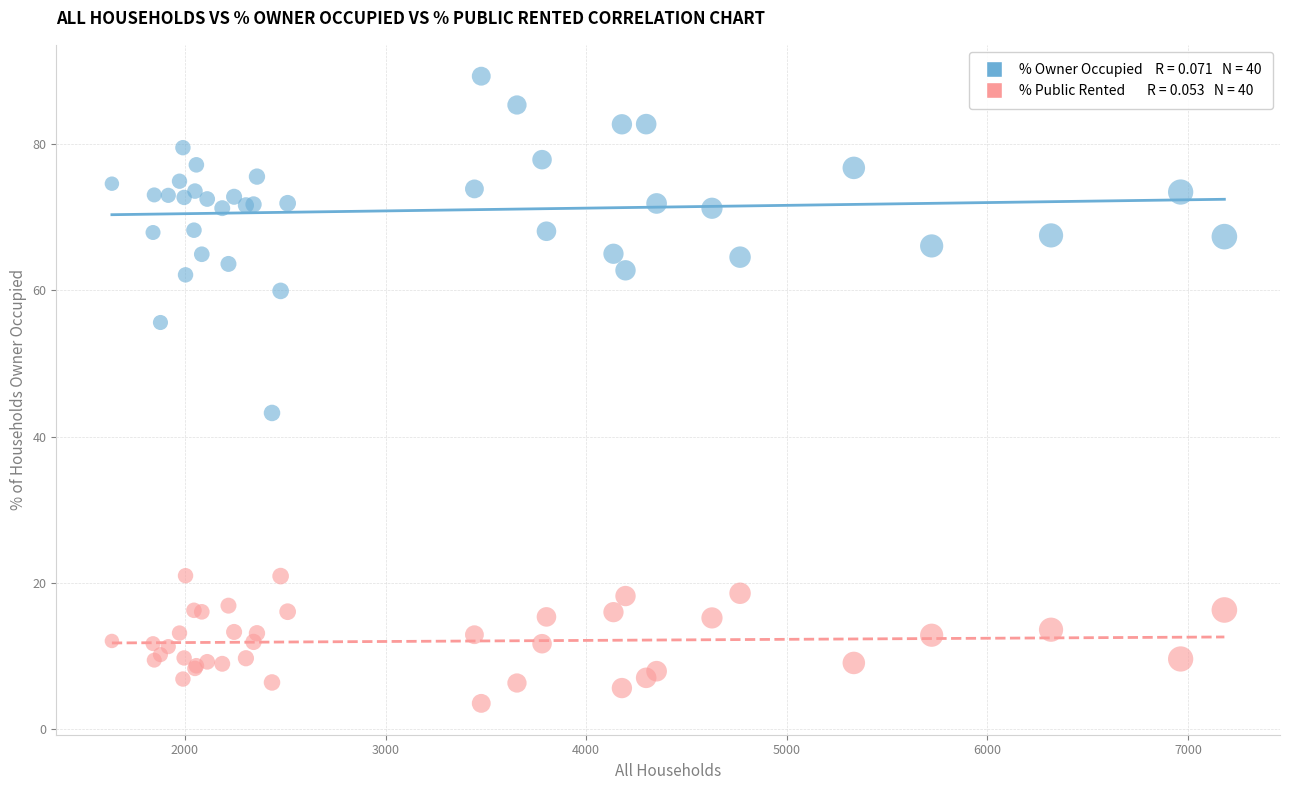

Across all series, what Y value is closest to 46?

43.2